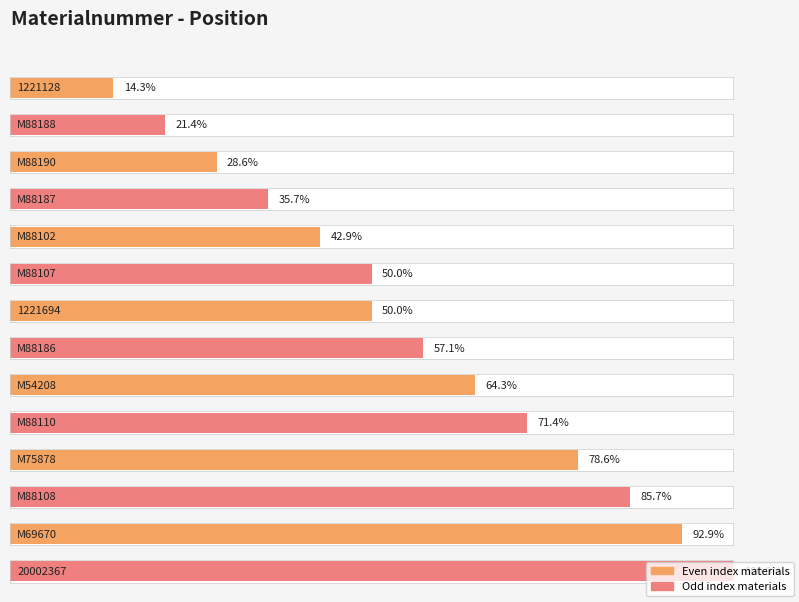

Rank the categories by value from lowest to highest.

1221128, M88188, M88190, M88187, M88102, M88107, 1221694, M88186, M54208, M88110, M75878, M88108, M69670, 20002367